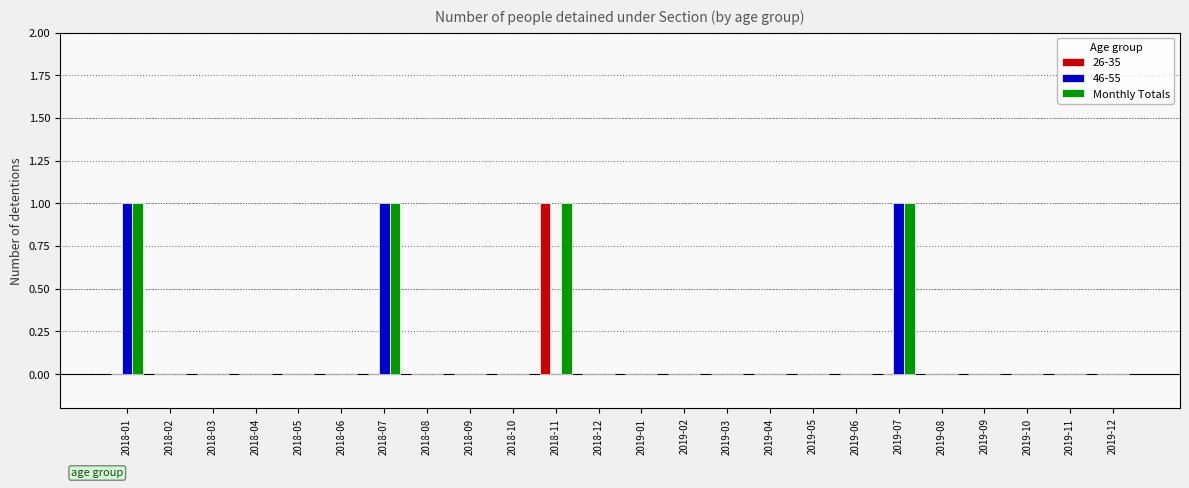

How many series are shown in this chart?

3